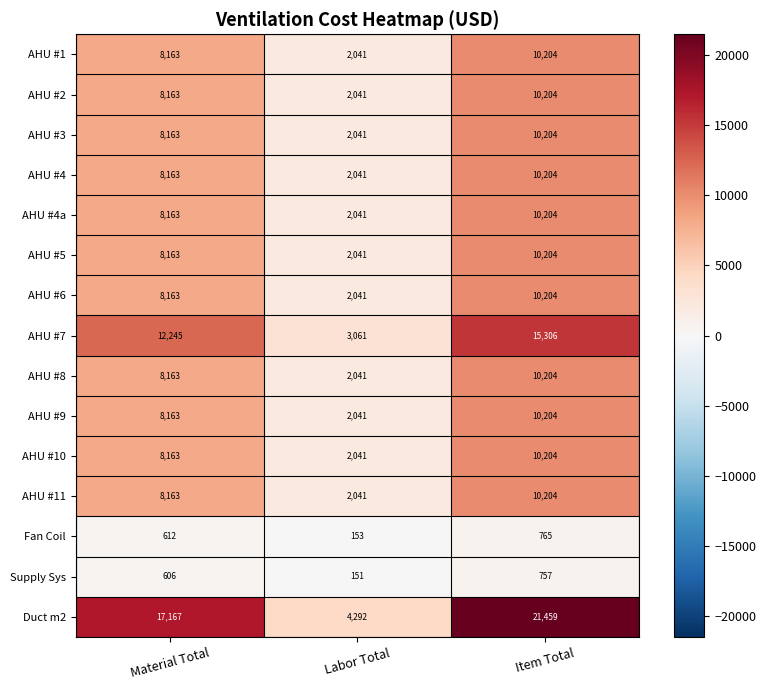

What is the difference between the AHU #1 values at Item Total and Labor Total?

8163